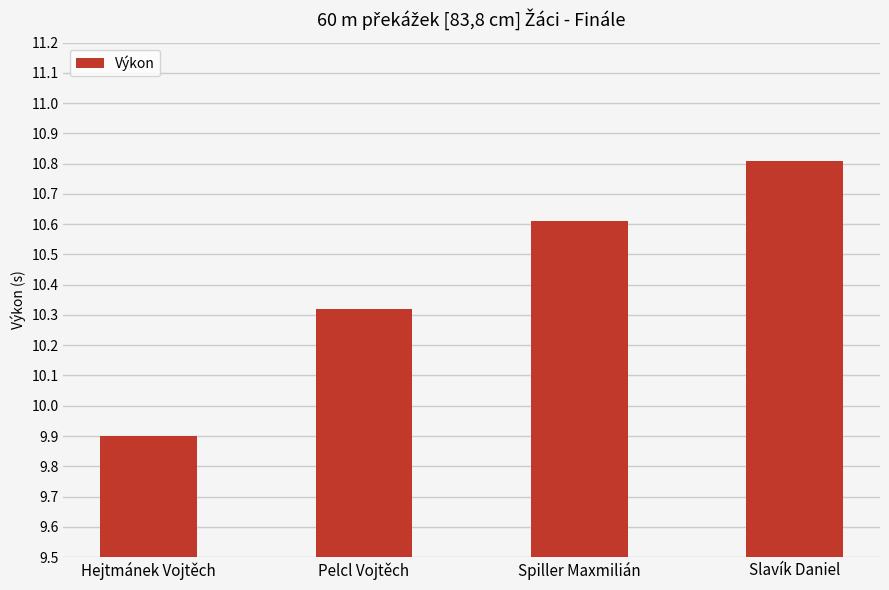

What is the value of the 3rd bar from the left?

10.6